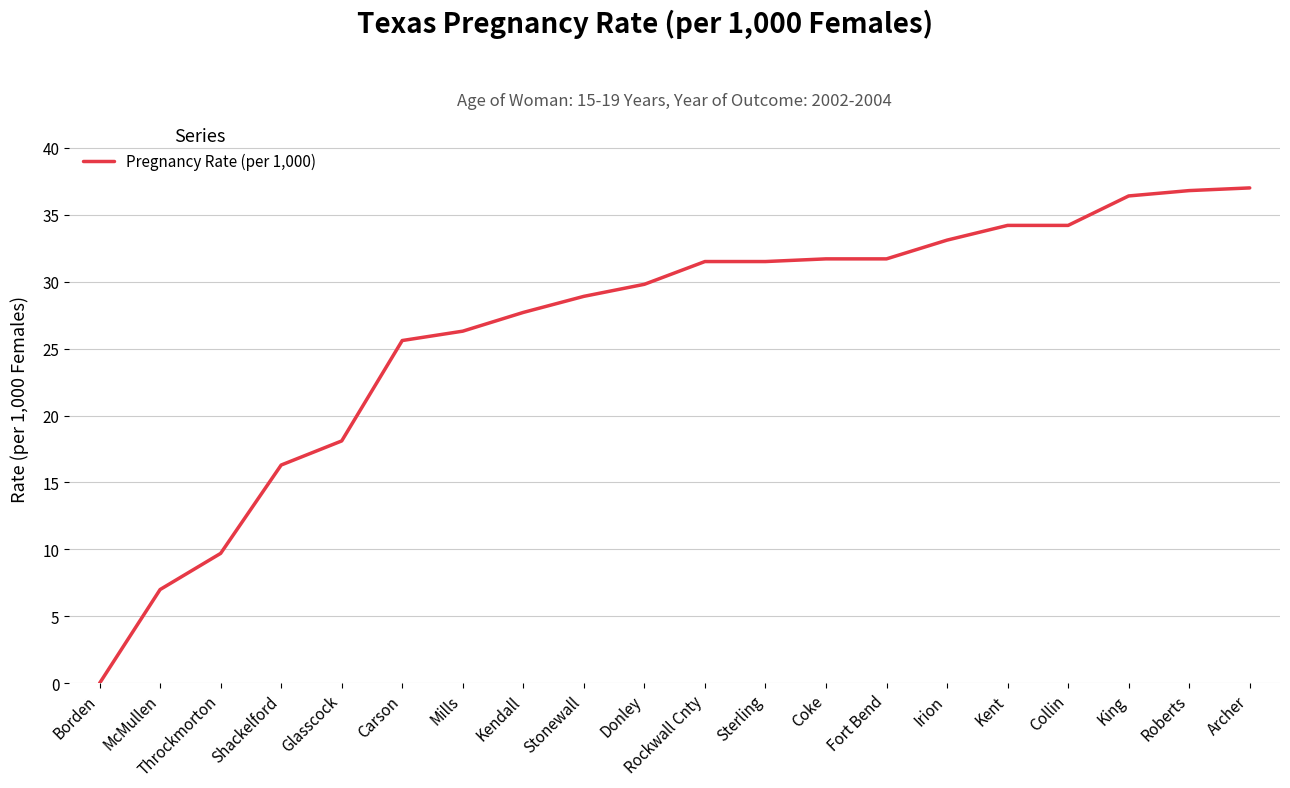

What is the maximum value shown in the chart?

37.0